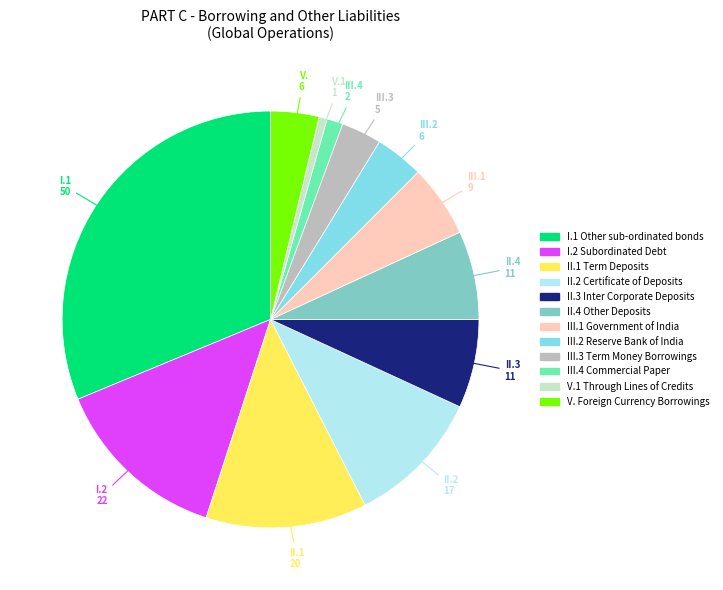

Does any single category account for the majority?

No